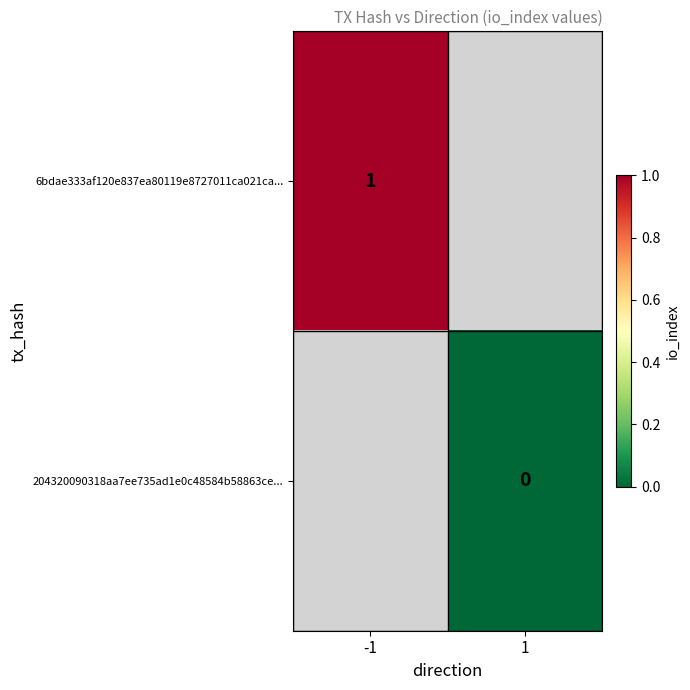

How many distinct data groups are displayed?

2